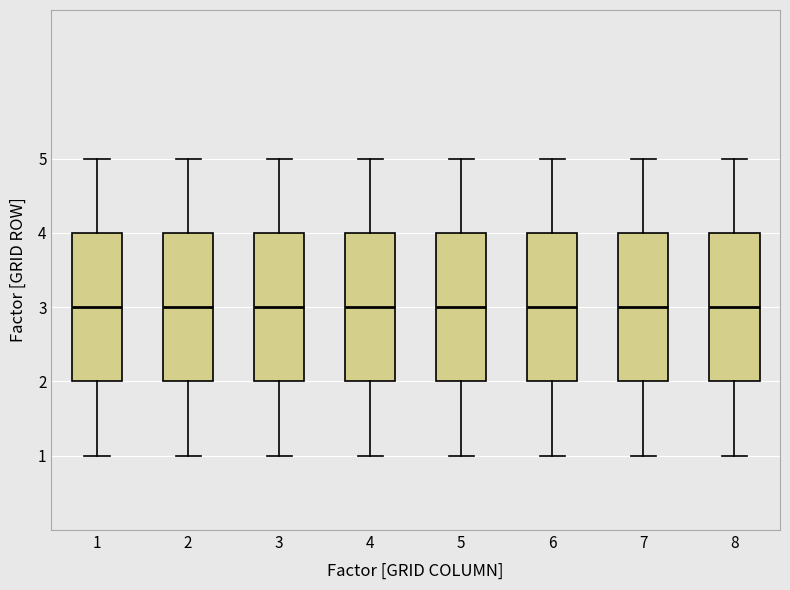

Reading left to right, transcribe this box plot: for each box, give where its median line is, the range the box spans, and where its two whiskers end, as read against the y-axis. The values are not printed on the chart, so give them approximately, as read against the axis.

1: median 3, box 2 to 4, whiskers 1 to 5
2: median 3, box 2 to 4, whiskers 1 to 5
3: median 3, box 2 to 4, whiskers 1 to 5
4: median 3, box 2 to 4, whiskers 1 to 5
5: median 3, box 2 to 4, whiskers 1 to 5
6: median 3, box 2 to 4, whiskers 1 to 5
7: median 3, box 2 to 4, whiskers 1 to 5
8: median 3, box 2 to 4, whiskers 1 to 5